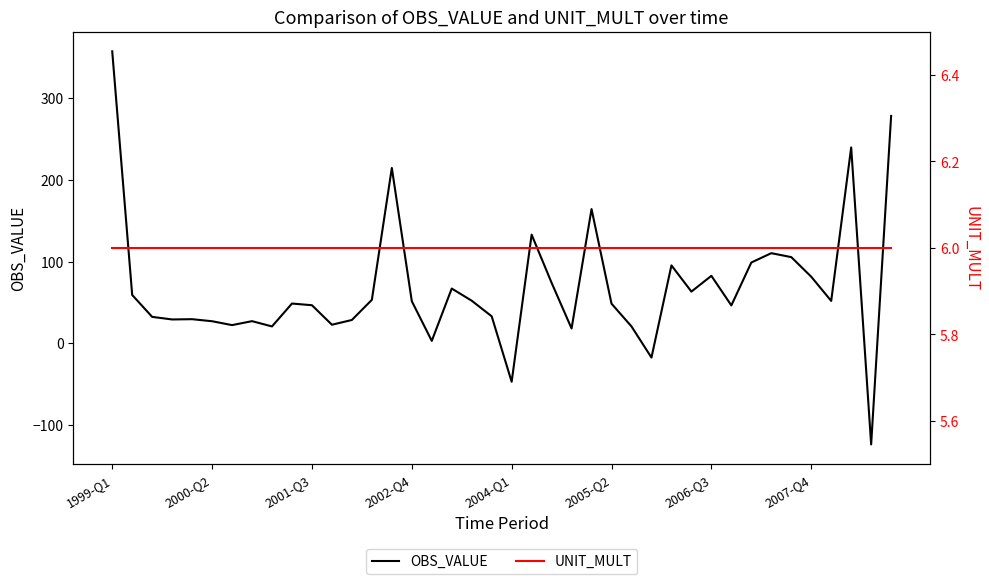

True or false: OBS_VALUE and UNIT_MULT cross at least once.

True